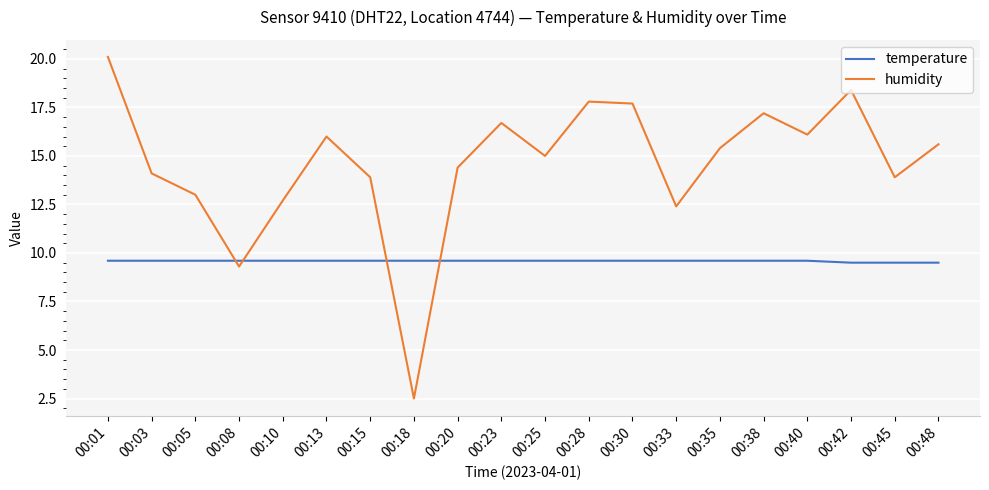

Rank the series by their maximum value, from lowest to highest.

temperature, humidity